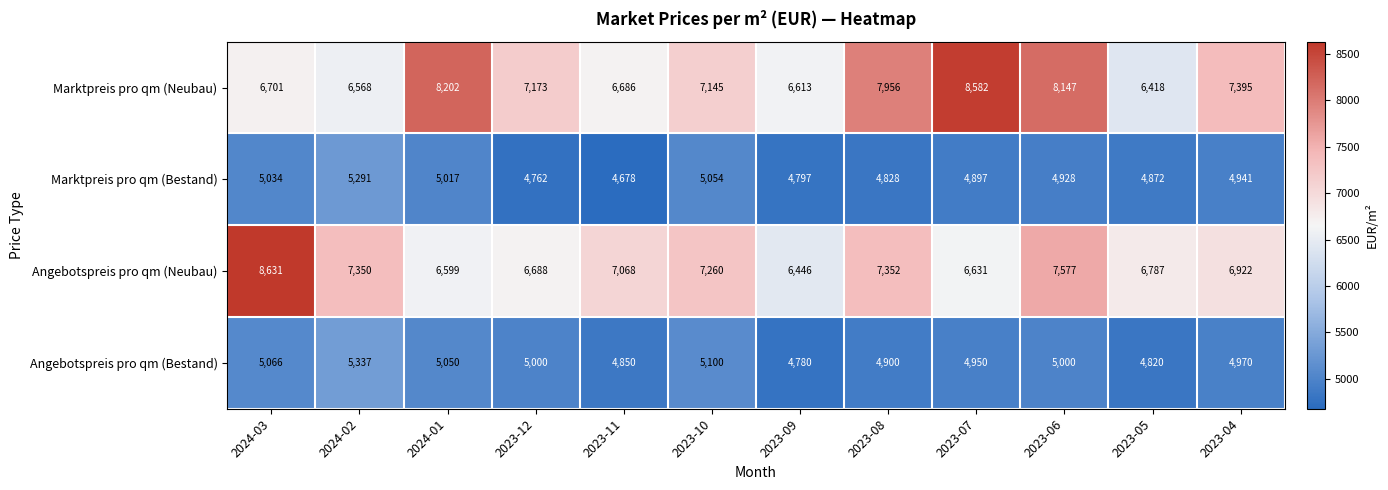

Which label corresponds to the largest value in the chart?

2024-03